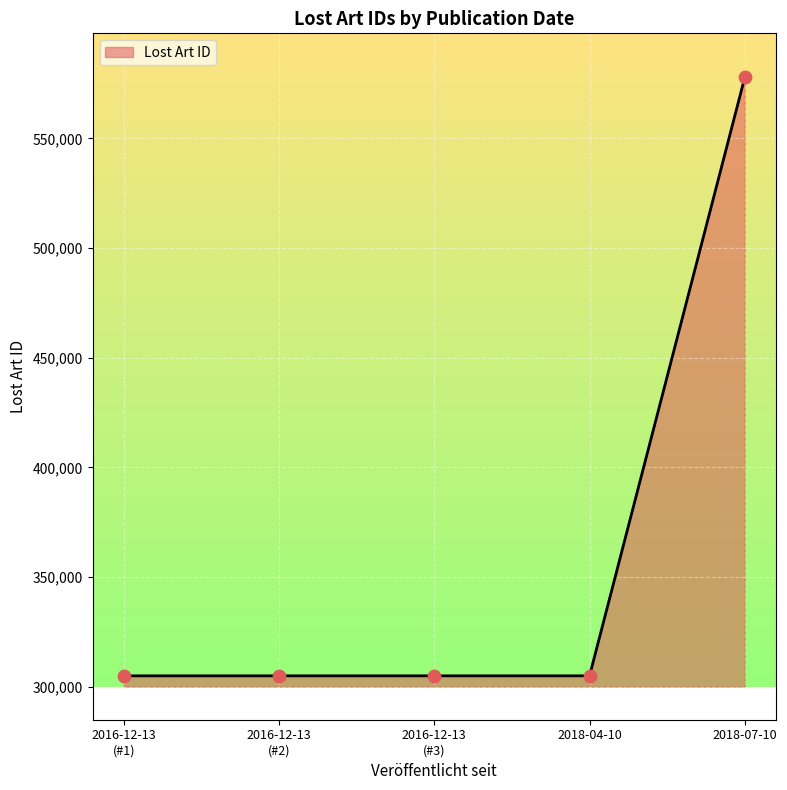

What is the ratio of the value at 2018-07-10 to the value at 2018-04-10?

1.9